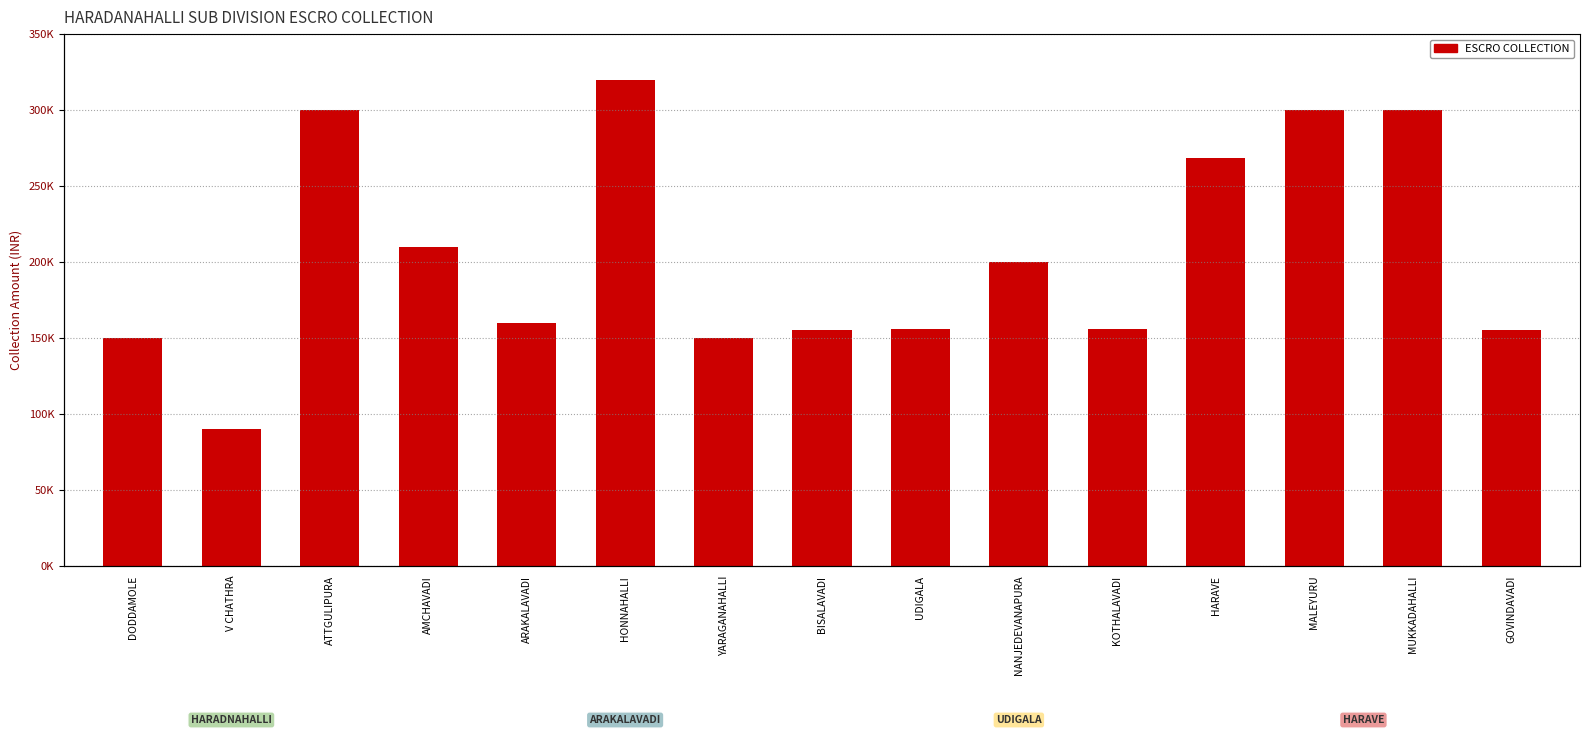

What is the sum of the values at DODDAMOLE and NANJEDEVANAPURA?

349748